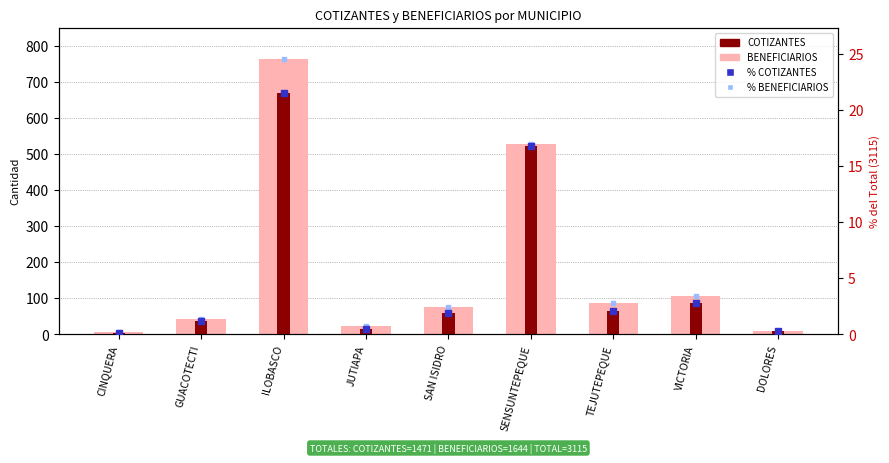

What are all the series names shown in the legend?

BENEFICIARIOS, COTIZANTES, % COTIZANTES, % BENEFICIARIOS